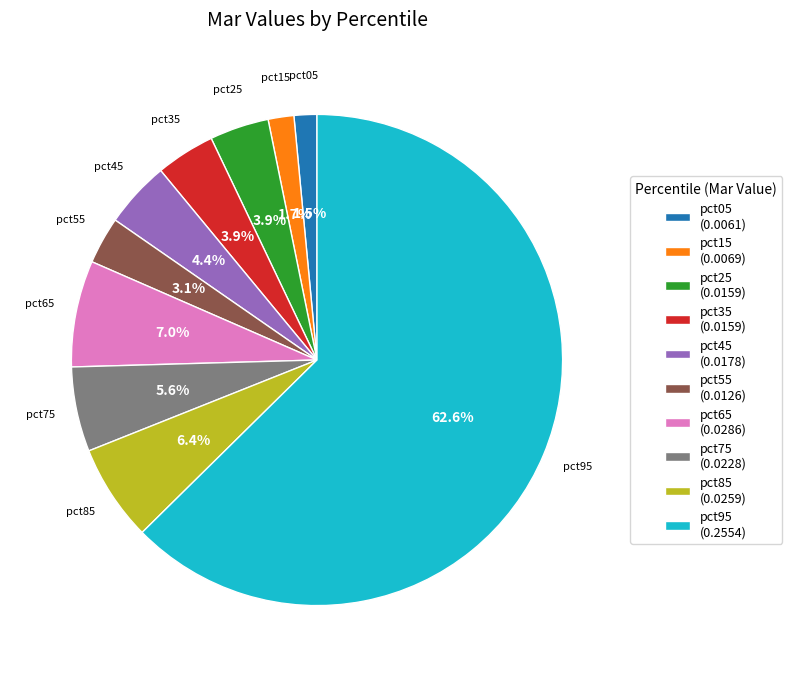

Is pct65 the majority of the pie?

No